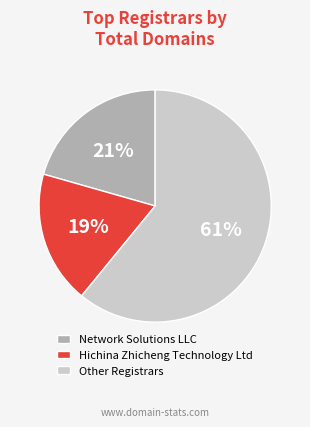

To the nearest percent, what percentage of the pie is Hichina Zhicheng Technology Ltd?

19%